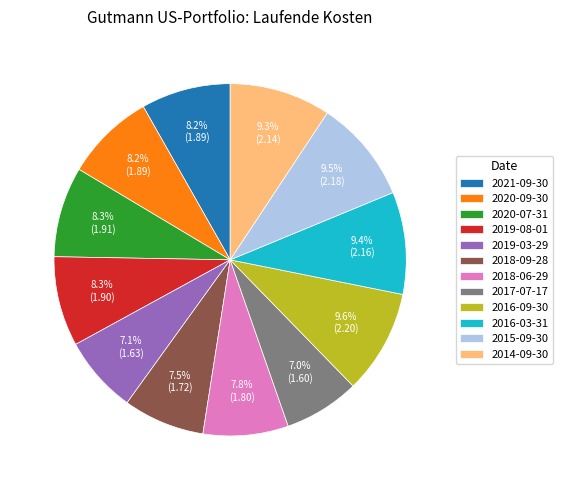

Combined, what portion of the pie is 2020-09-30 and 2019-08-01?

16.5%